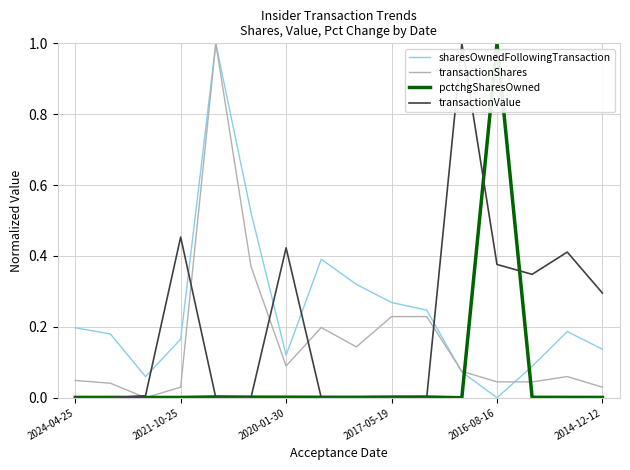

List the series in order of their overall mean, lowest first.

pctchgSharesOwned, transactionShares, transactionValue, sharesOwnedFollowingTransaction